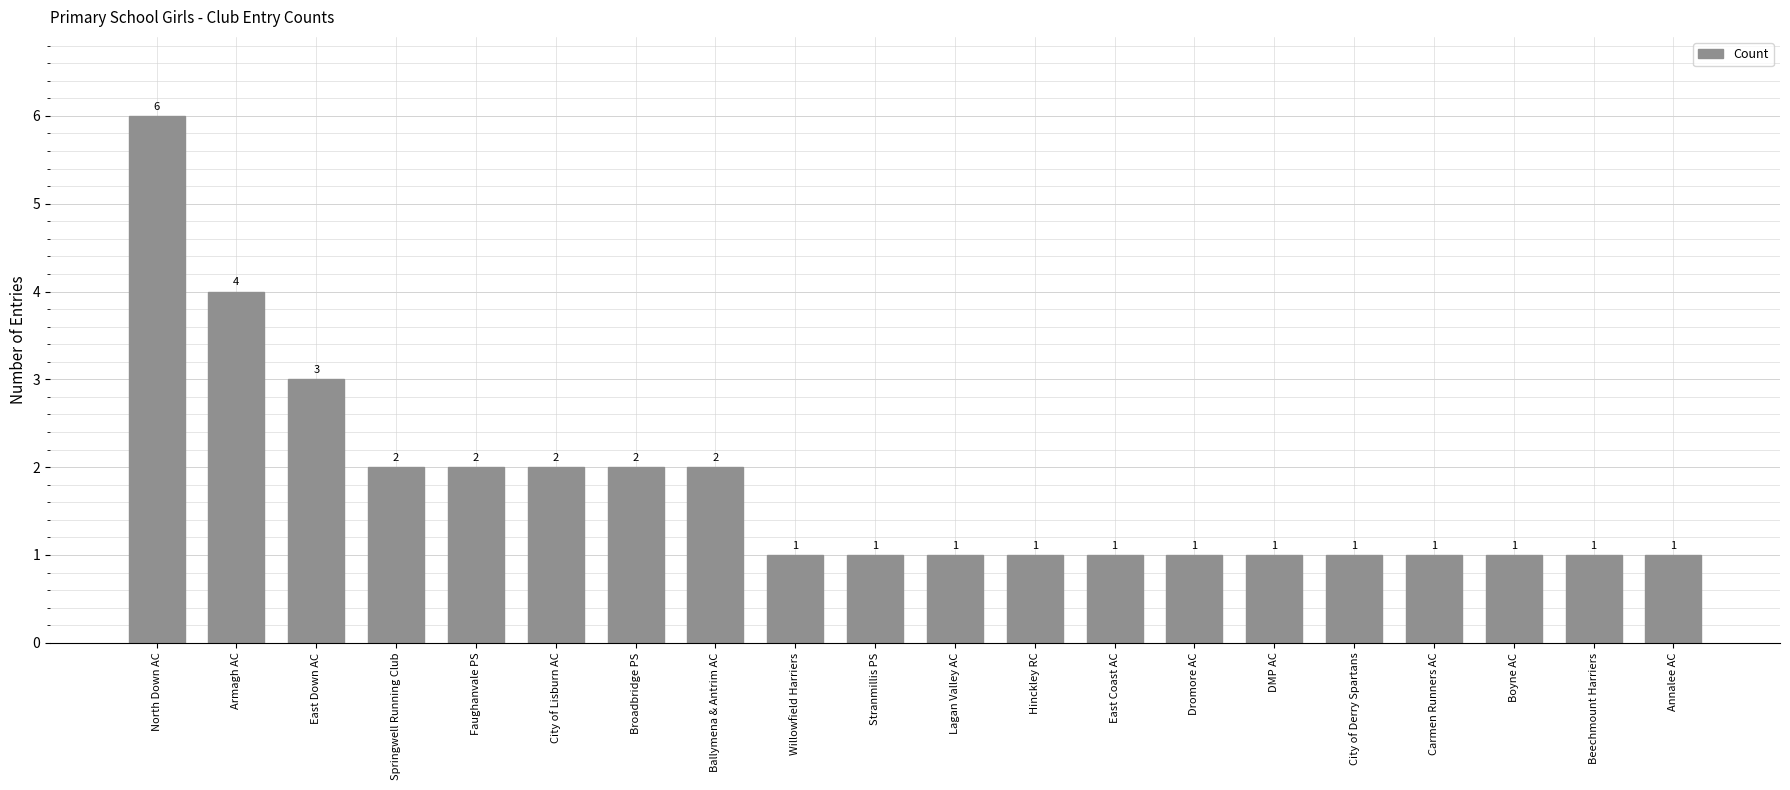

What is the sum of all values?

35